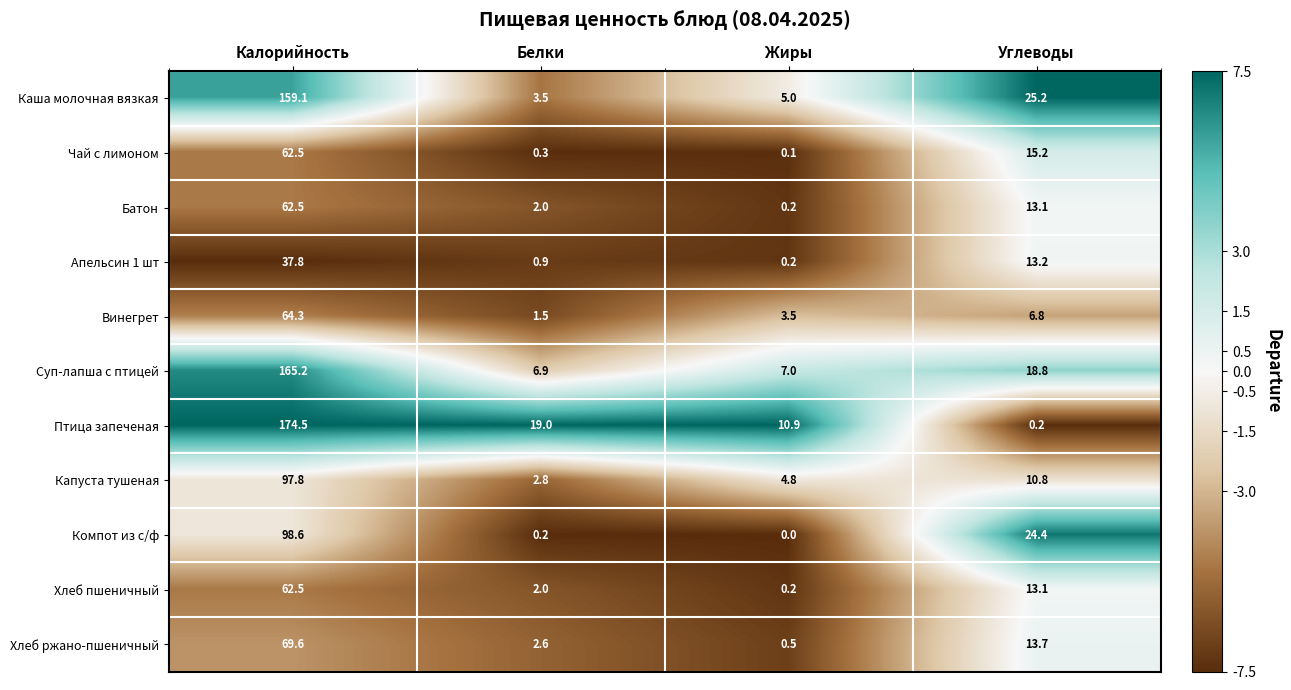

Which label corresponds to the largest value in the chart?

Калорийность